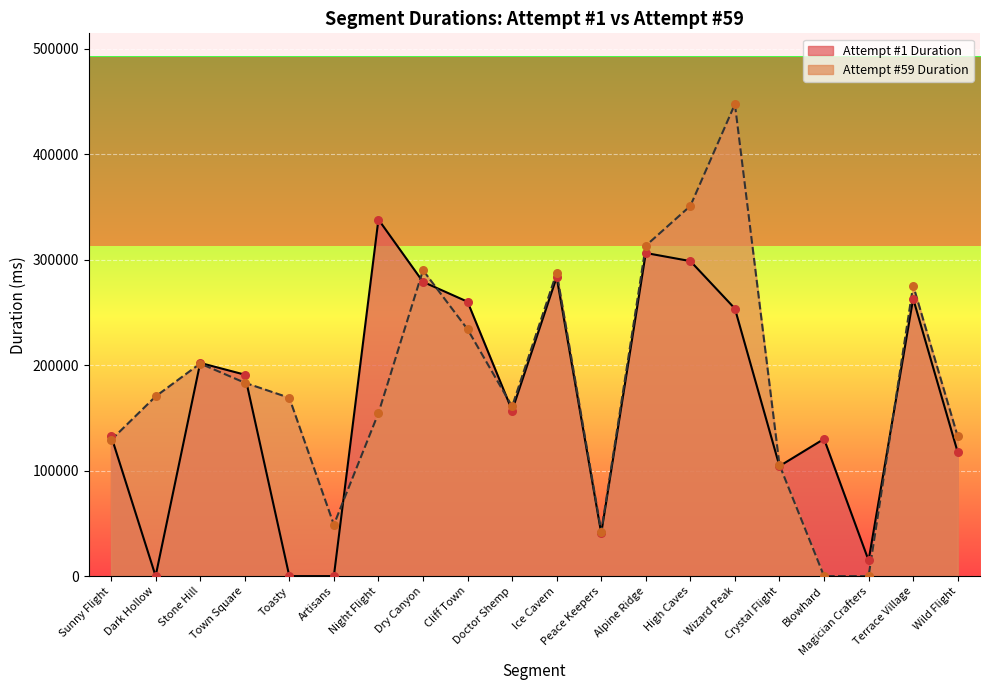

Is the value of Attempt #59 Duration at Blowhard greater than the value of Attempt #1 Duration at Ice Cavern?

No